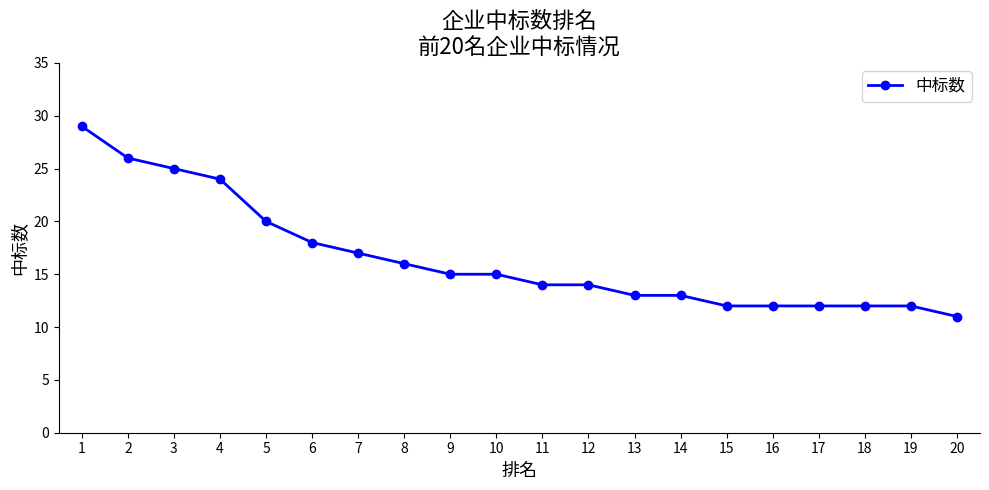

The value at 8 is 16. True or false?

True